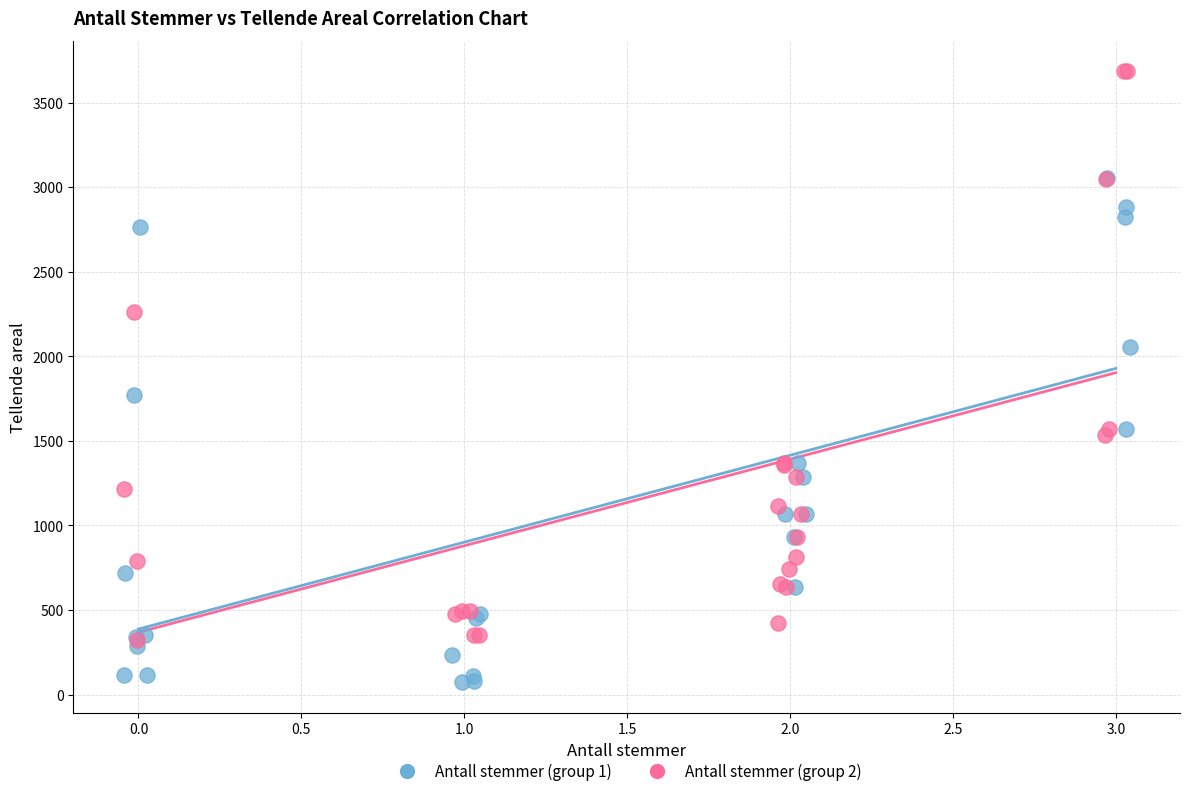

Which series contains the lowest Y value?

Antall stemmer (group 1)